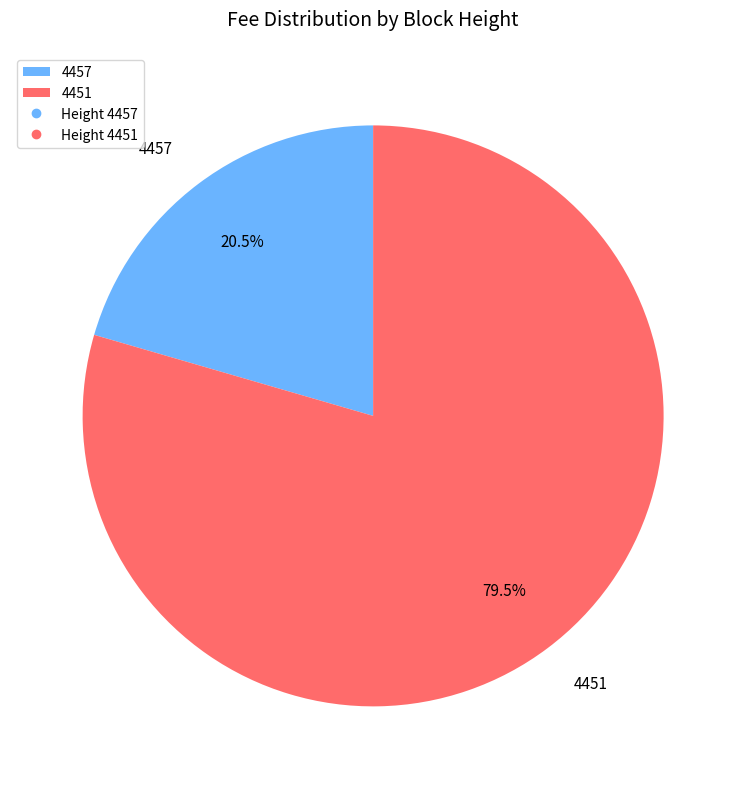

How much of the chart is everything except 4457?

79.5%